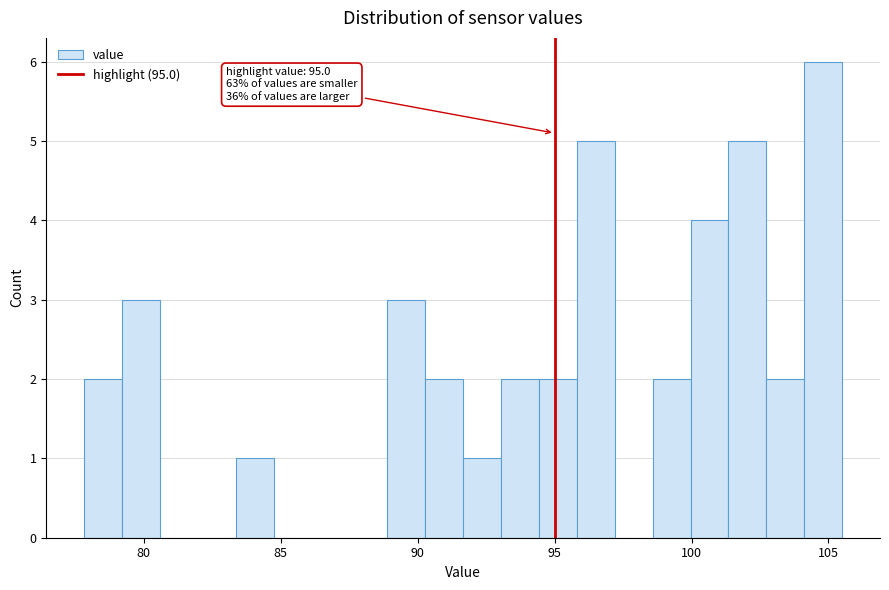

Around what value on the x-axis is the tallest bar? Give the approximate position of its centre, as read against the axis.

105.0